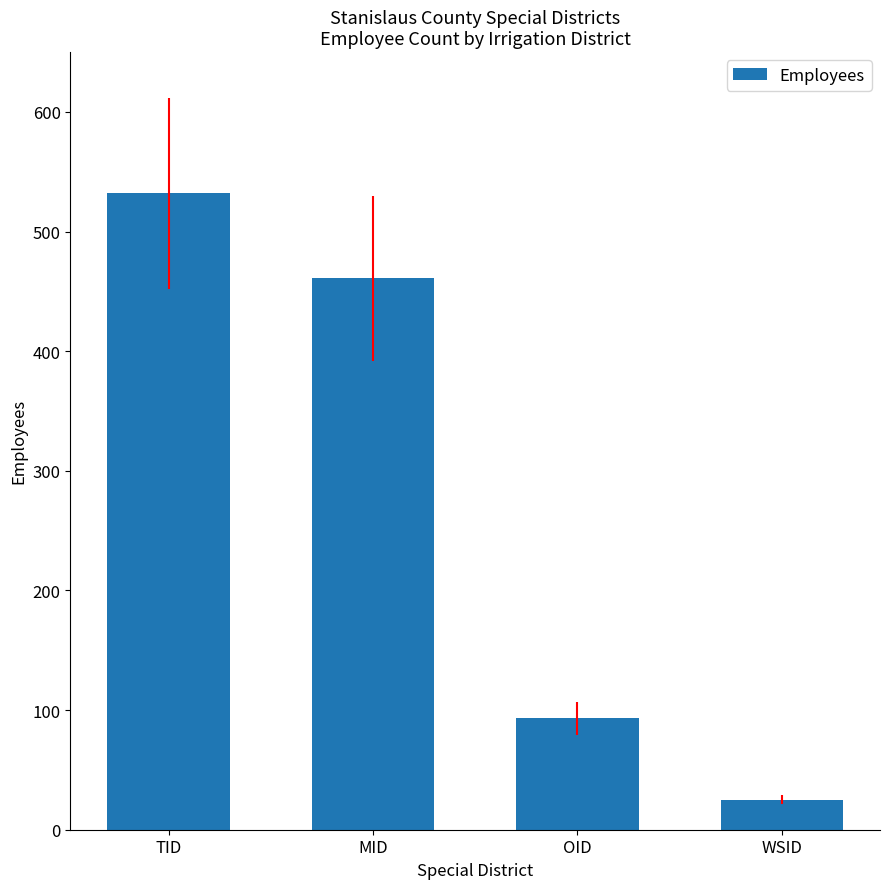

Reading left to right, what are all the values shown in this chart?

TID=532	MID=461	OID=93	WSID=25